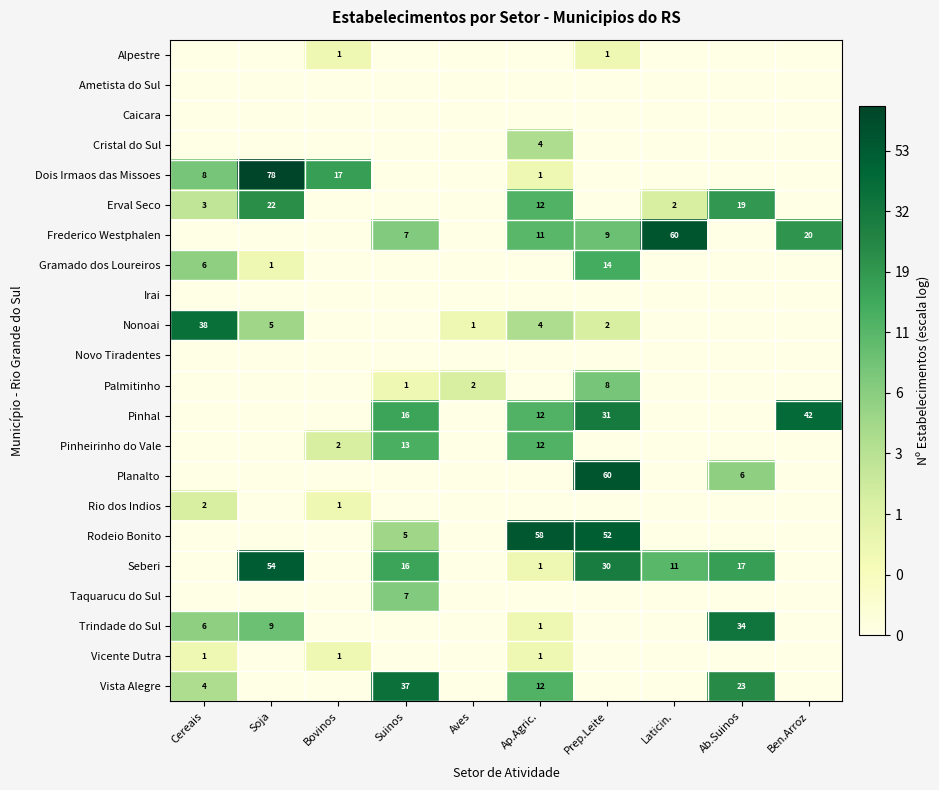

At how many categories does at least one series exceed 2?

9